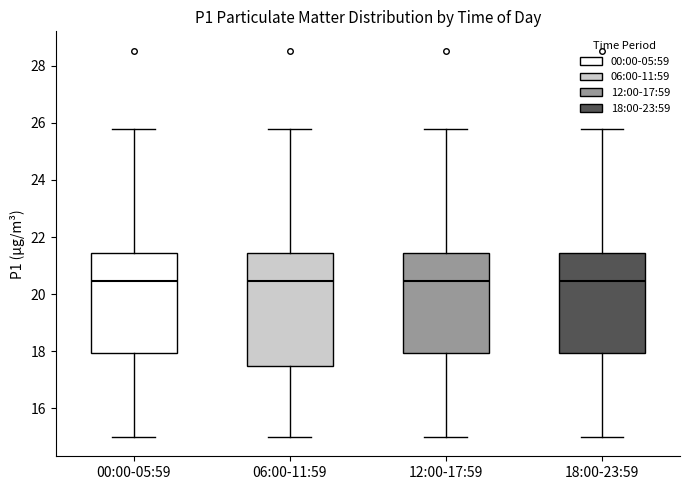

Comparing the boxes themselves (not the whiskers), which one is the tallest?

06:00-11:59